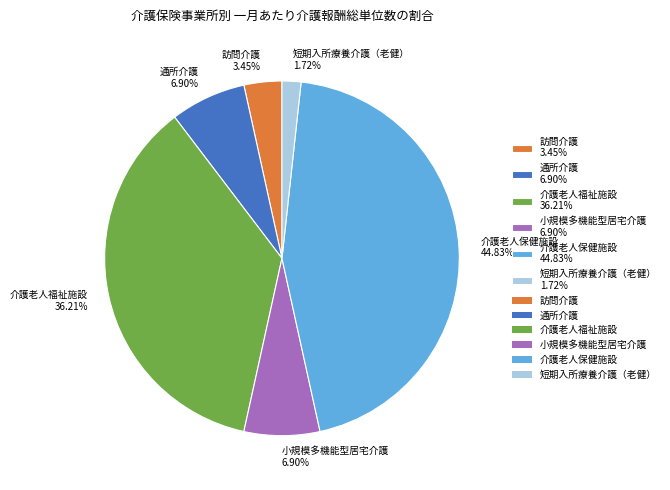

Does any single category account for the majority?

No